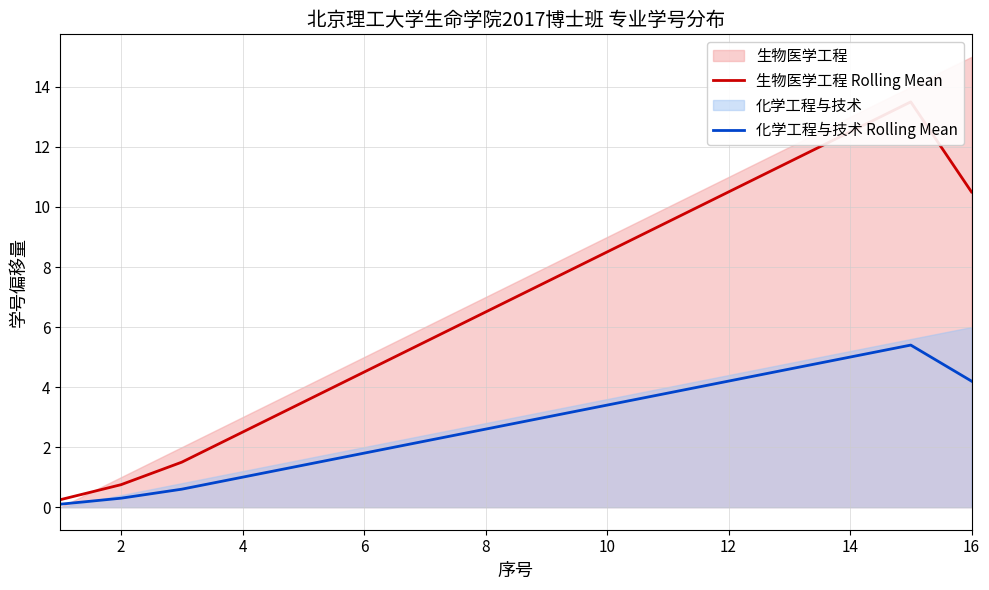

What is the minimum value for 化学工程与技术 Rolling Mean?

0.1